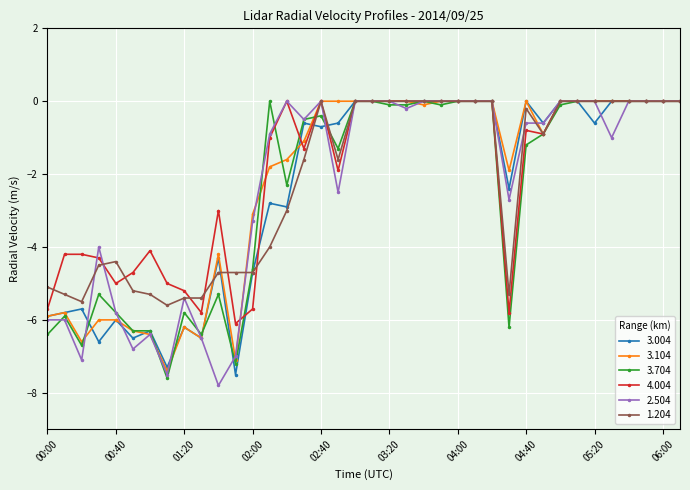

True or false: 3.704 has more than 0 interior local peaks.

True